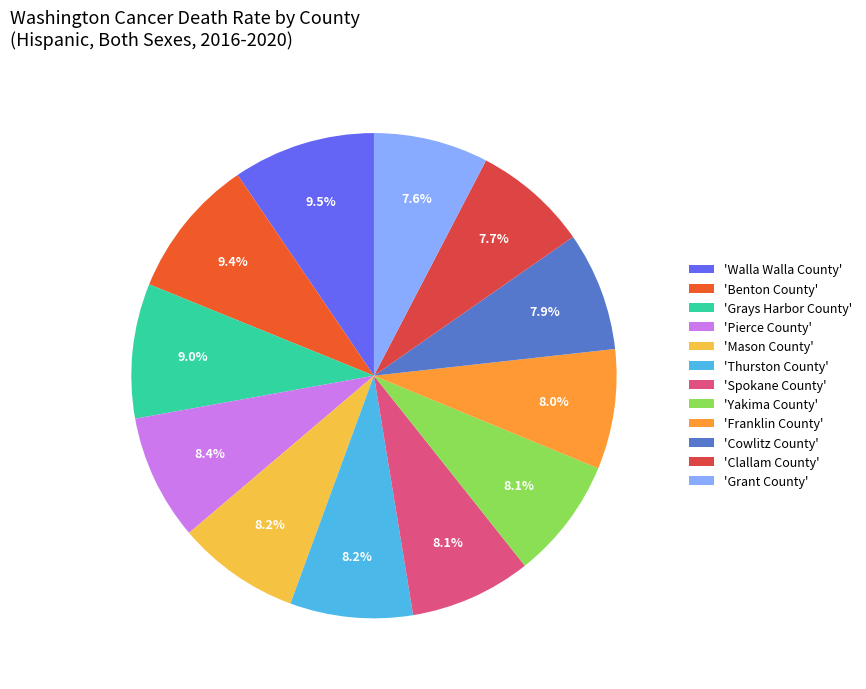

What portion of the pie excludes 'Yakima County'?

91.9%